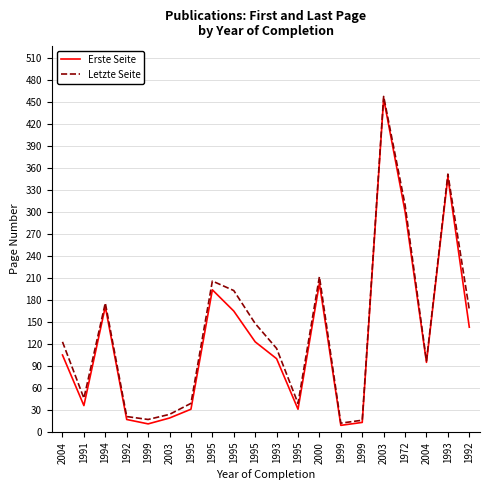

How many lines are shown in the chart?

2